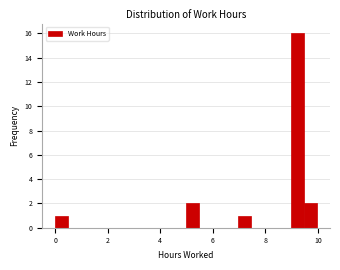

Around what value on the x-axis is the tallest bar? Give the approximate position of its centre, as read against the axis.

9.2